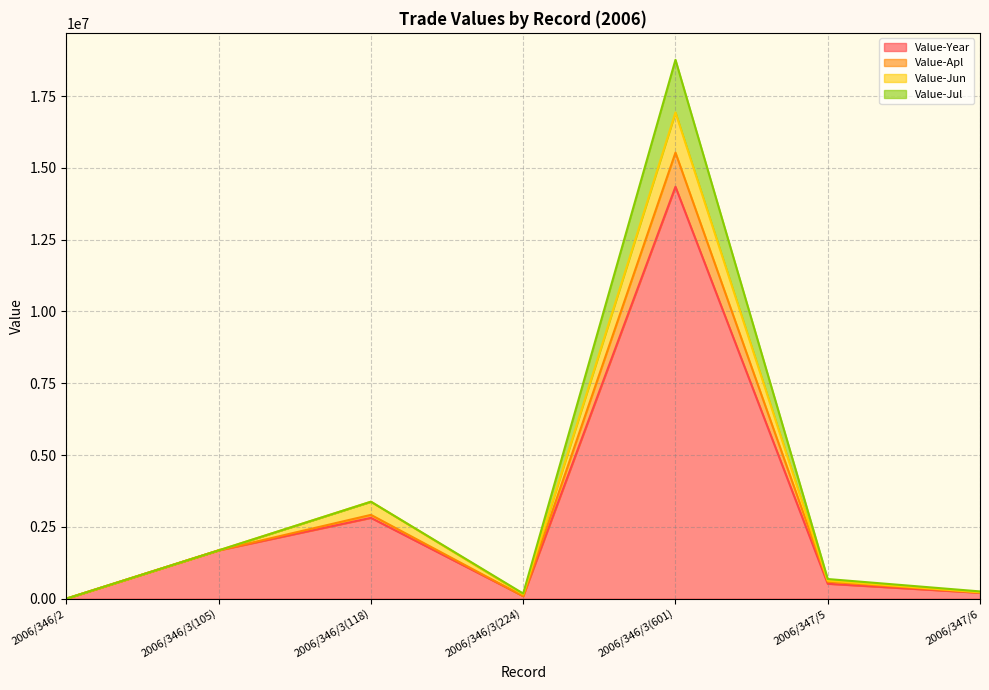

At which label does Value-Jun first exceed 629597?

2006/346/3(105)